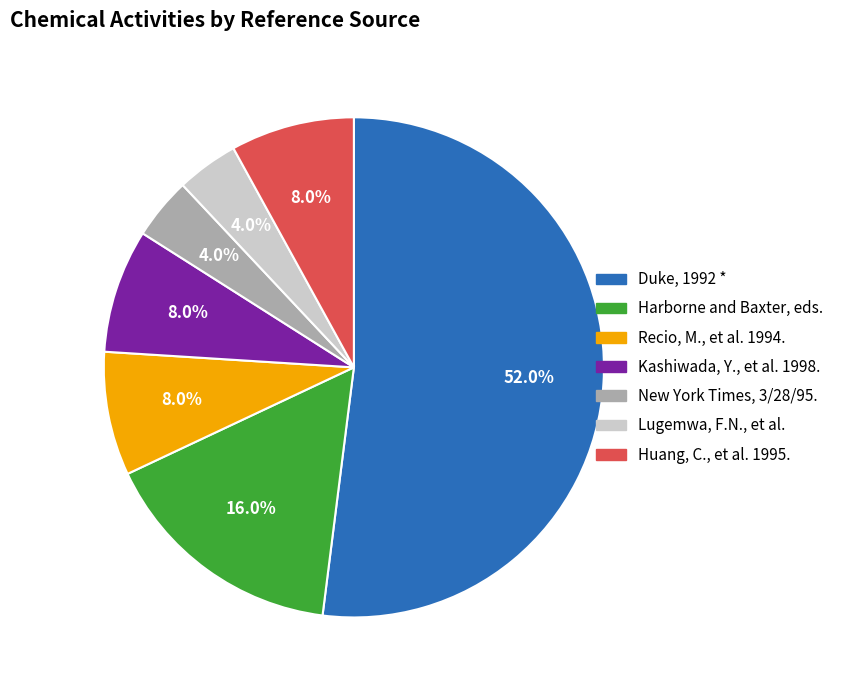

What portion of the pie excludes Harborne and Baxter, eds.?

84.0%